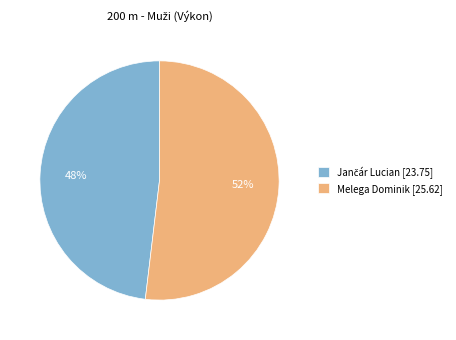

What percentage is the Melega Dominik slice, to the nearest percent?

52%